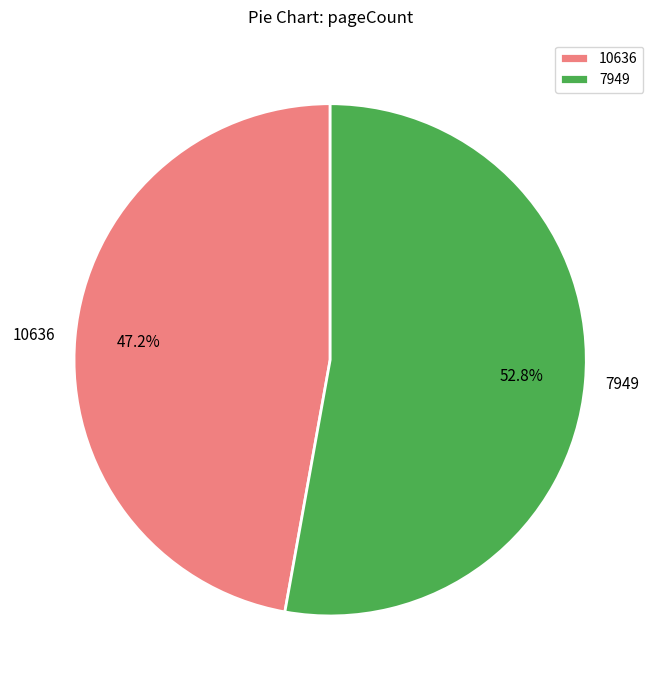

What is the smallest slice in the pie chart?

10636